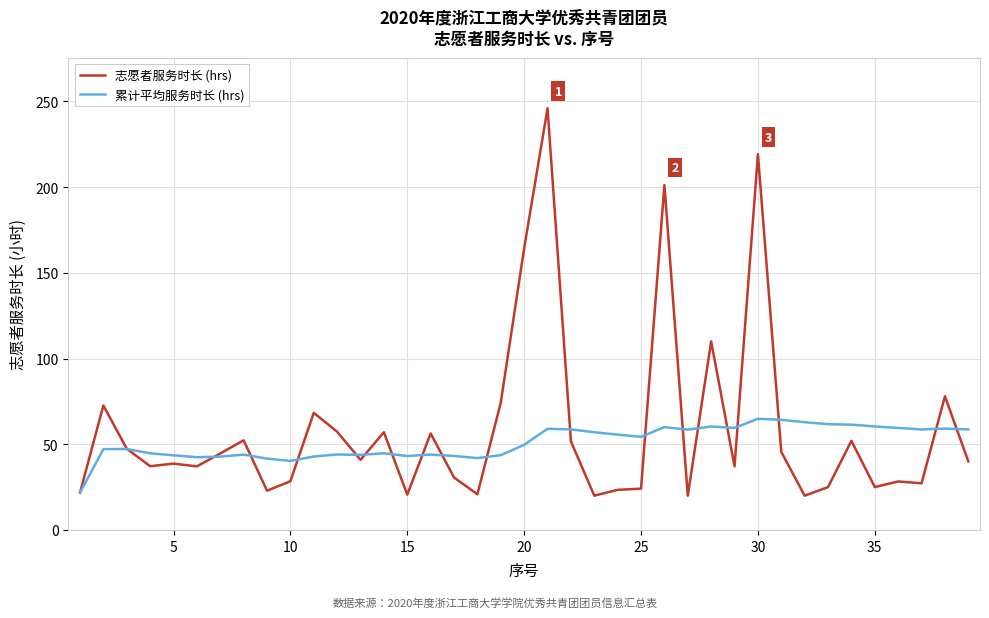

Rank the series by their maximum value, from highest to lowest.

志愿者服务时长 (hrs), 累计平均服务时长 (hrs)